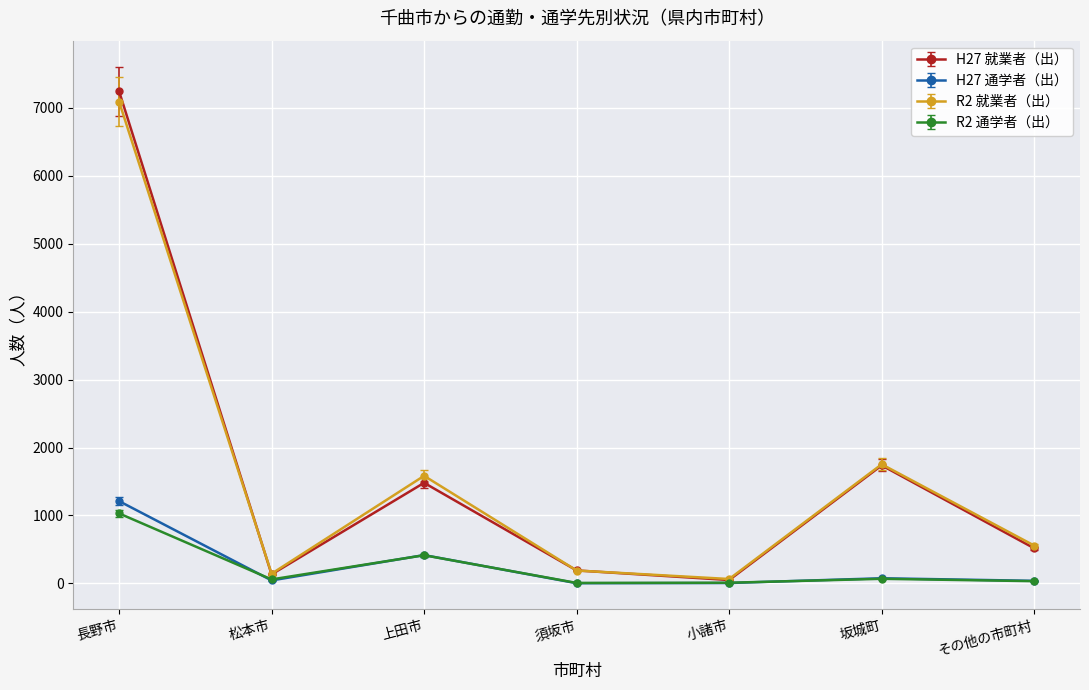

Which series changed the most between 須坂市 and 坂城町?

R2 就業者（出）